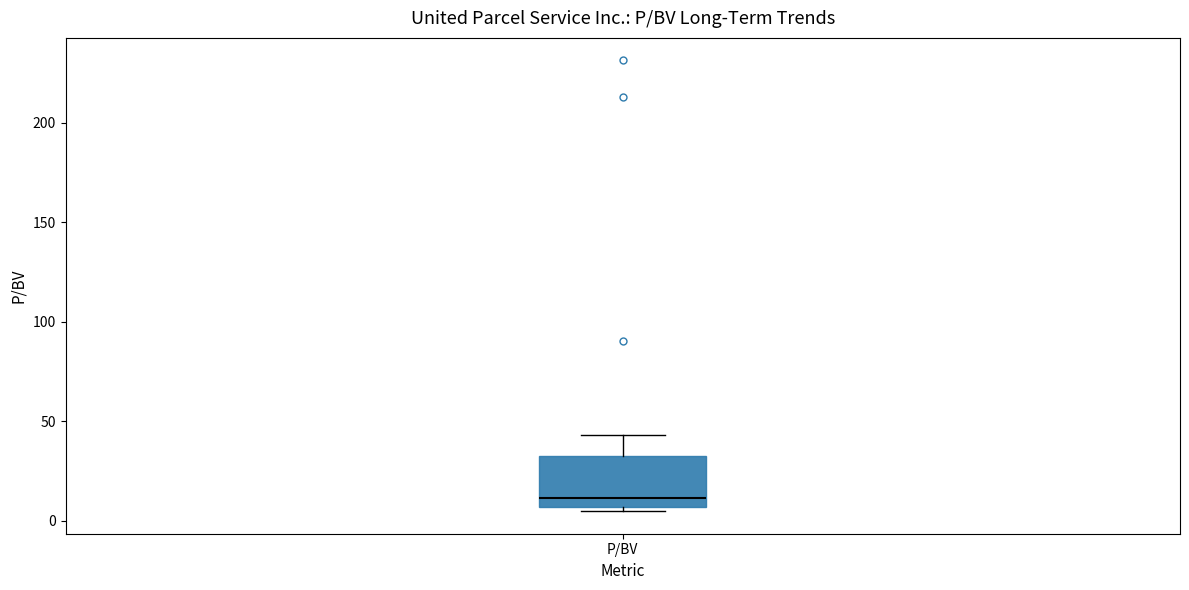

Where does the median line of the box for P/BV sit on the y-axis? The values are not printed on the chart, so give them approximately, as read against the axis.

10